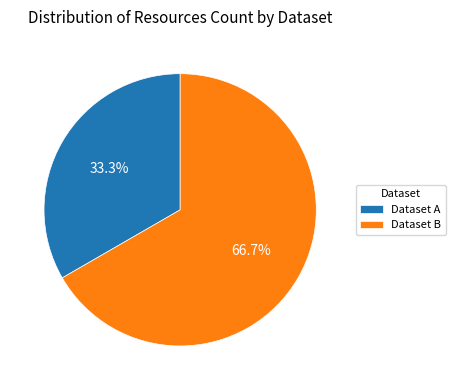

What is the majority slice?

Dataset B